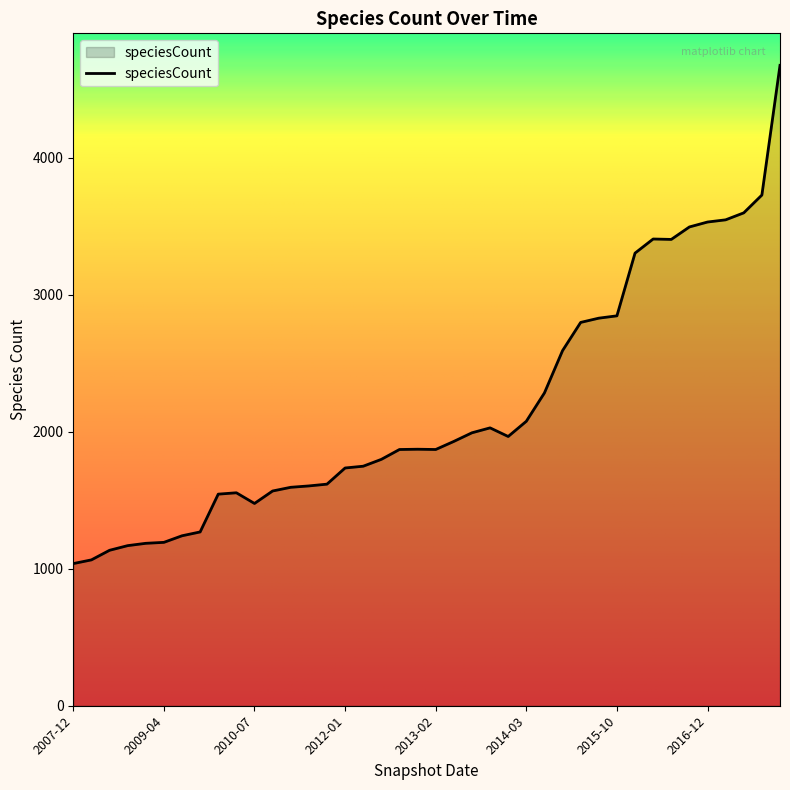

What is the greatest value displayed?

4676